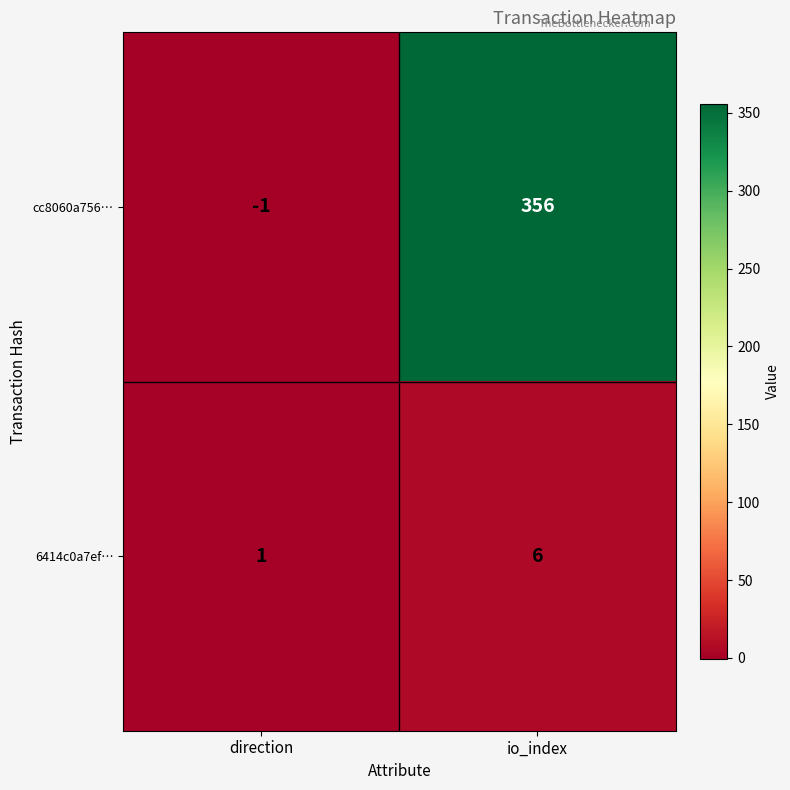

What is the difference between the maximum and minimum values in the cc8060a756… series?

357